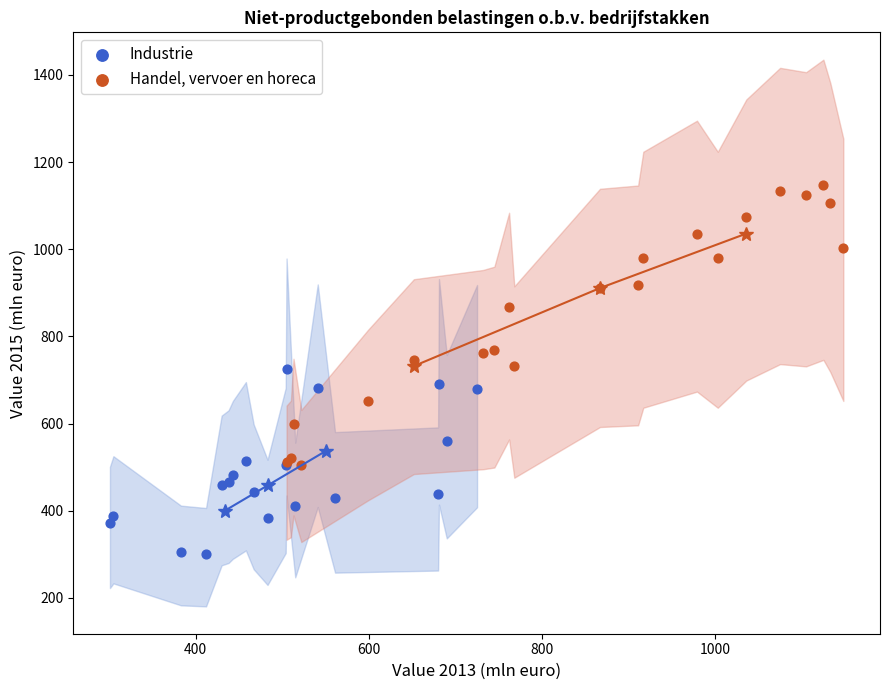

Which series has the largest Y range (max minus min)?

Handel, vervoer en horeca